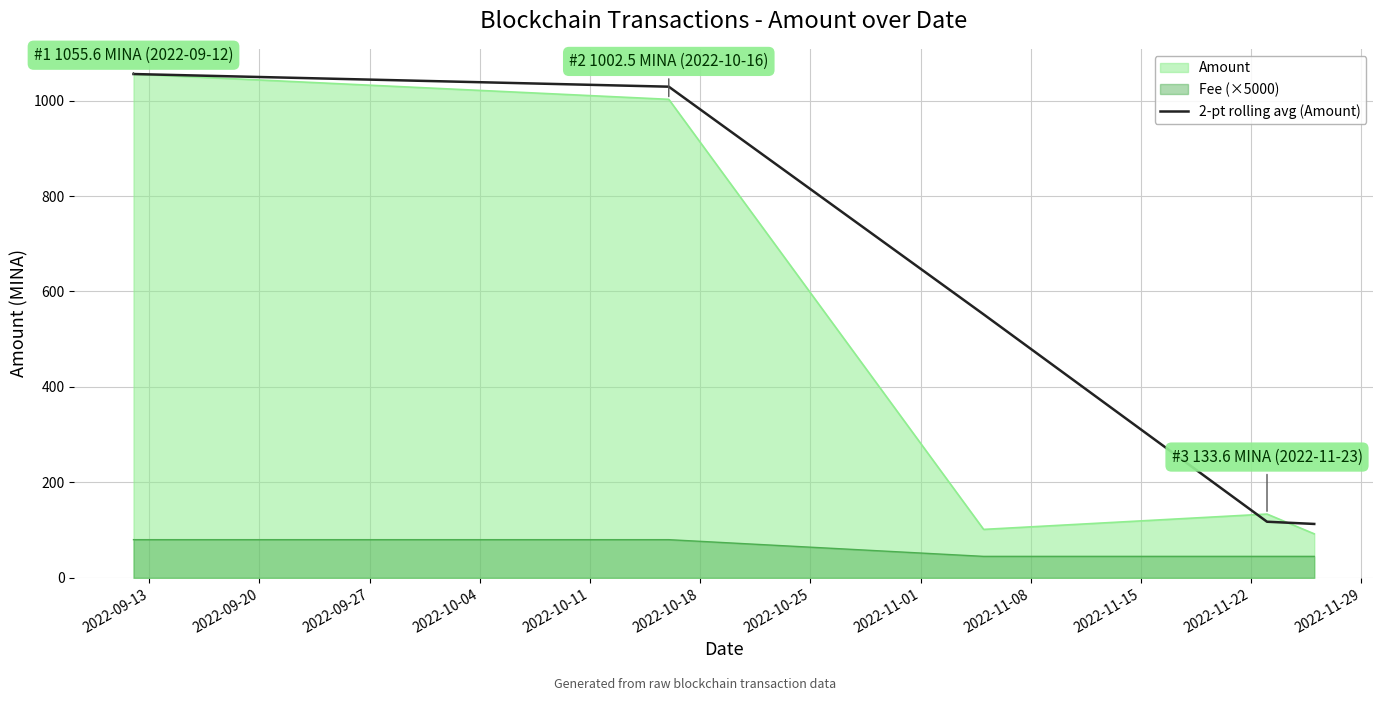

Which series has the largest total across all categories?

2-pt rolling avg (Amount)